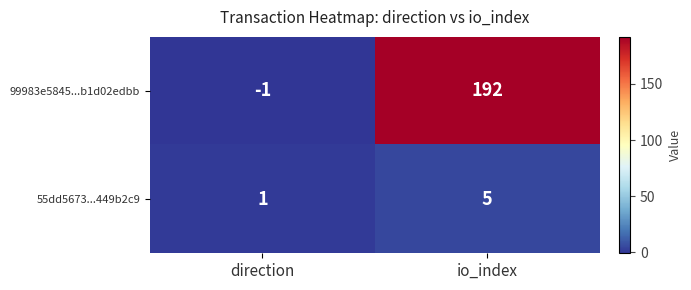

At which label is 99983e5845...b1d02edbb closest to 95?

direction